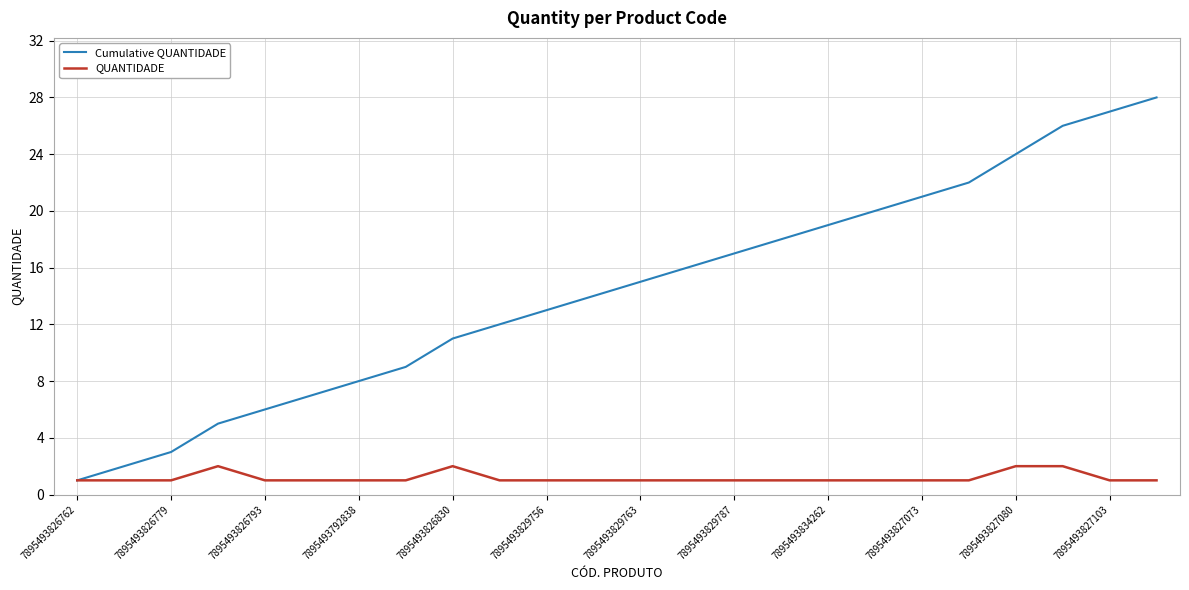

What is the maximum value shown in the chart?

28